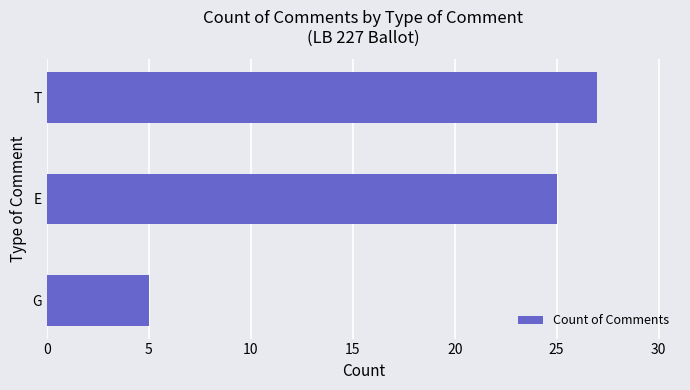

How many bars are there in total?

3